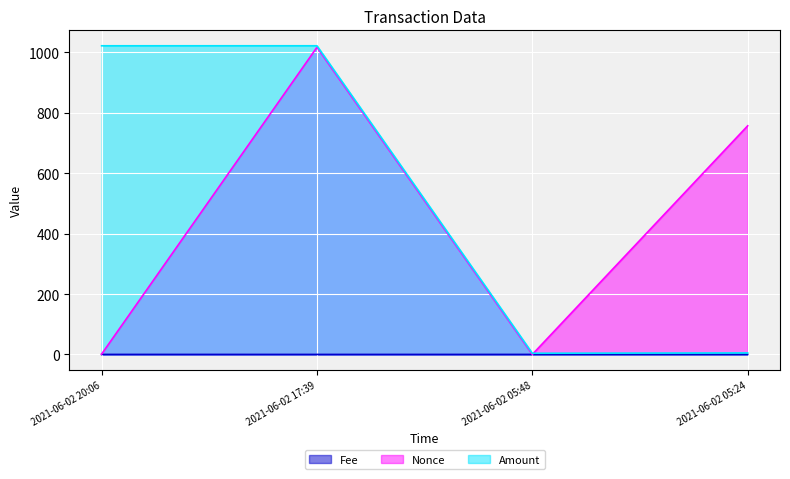

What is the label of the 3rd point from the right?

2021-06-02 17:39